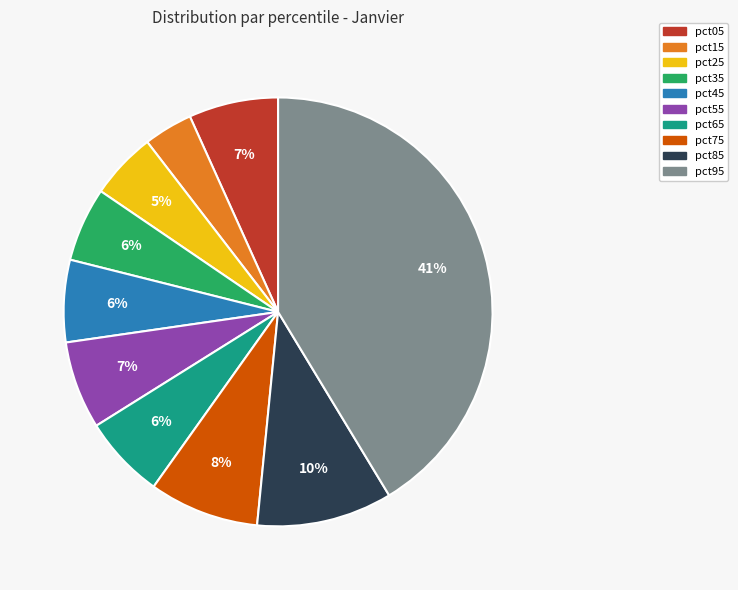

Do pct75 and pct65 together represent more than half of the pie?

No